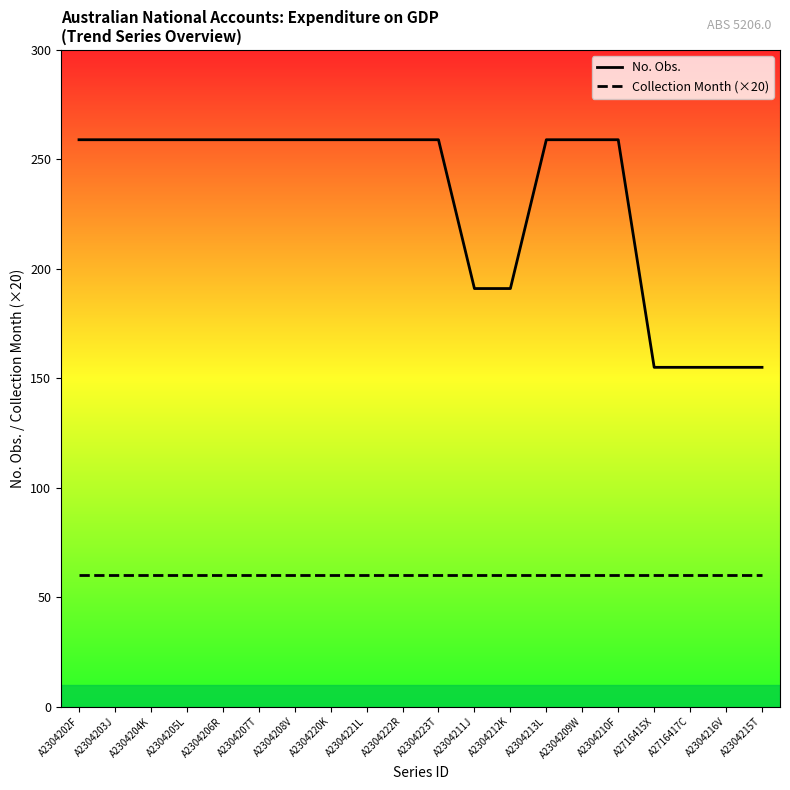

How many series are shown in this chart?

2